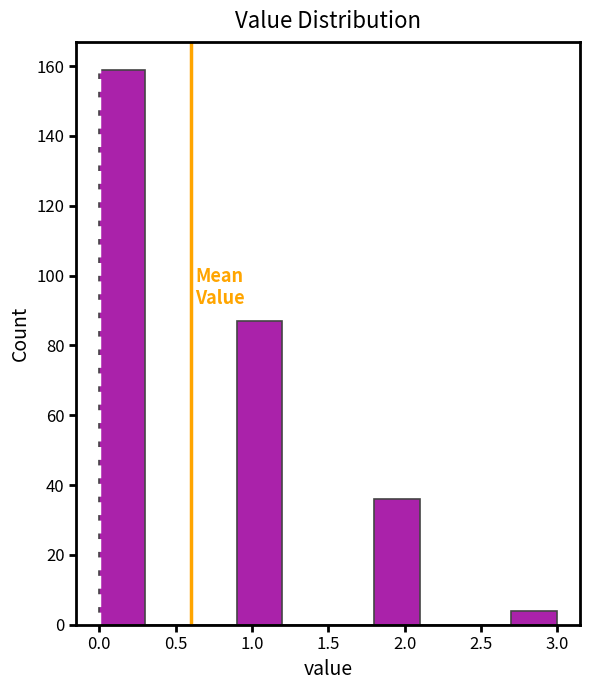

Reading left to right, list every bar in this chart as the range it spans on the x-axis followed by its height. The values are not printed on the chart, so give them approximately, as read against the axis.

0.0 to 0.3: 160
0.3 to 0.6: 0
0.6 to 0.9: 0
0.9 to 1.2: 88
1.2 to 1.5: 0
1.5 to 1.8: 0
1.8 to 2.1: 36
2.1 to 2.4: 0
2.4 to 2.7: 0
2.7 to 3.0: 4